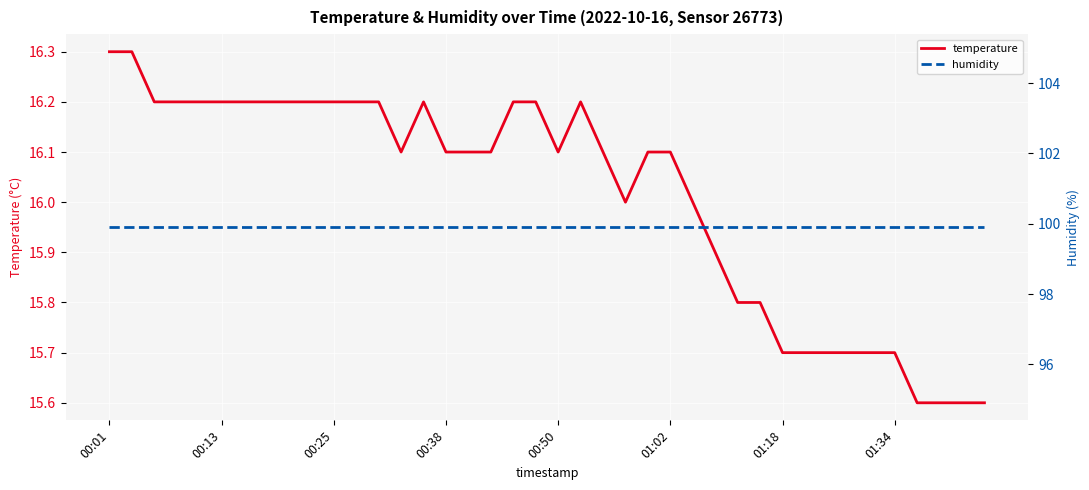

Is it true that humidity equals 29.7 at 32?

False